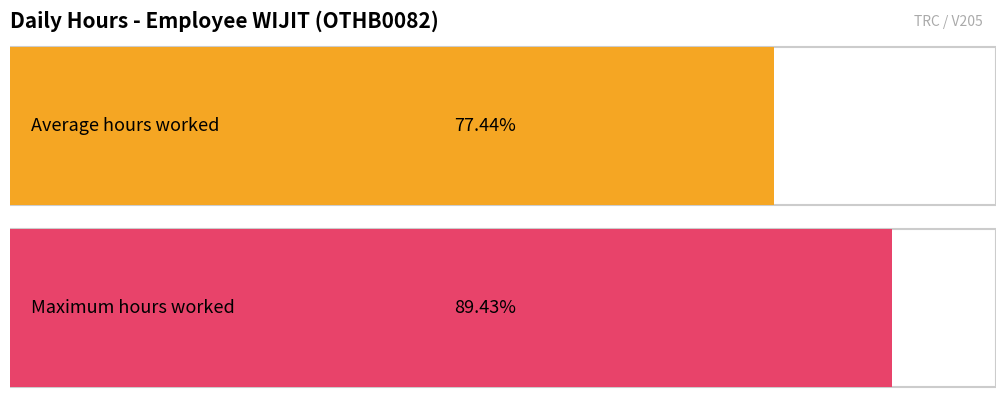

The value at 13-Tue is 16.8. True or false?

False